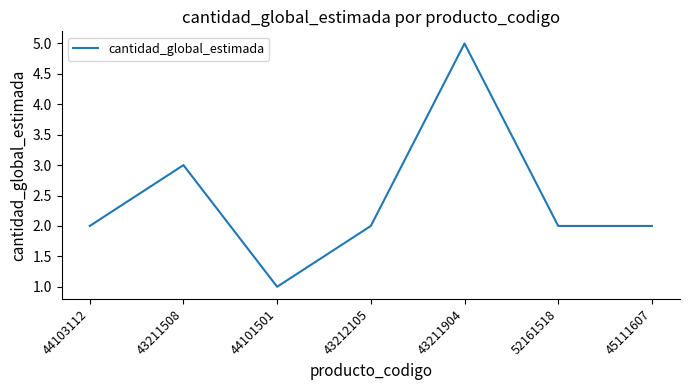

What is the smallest value displayed?

1